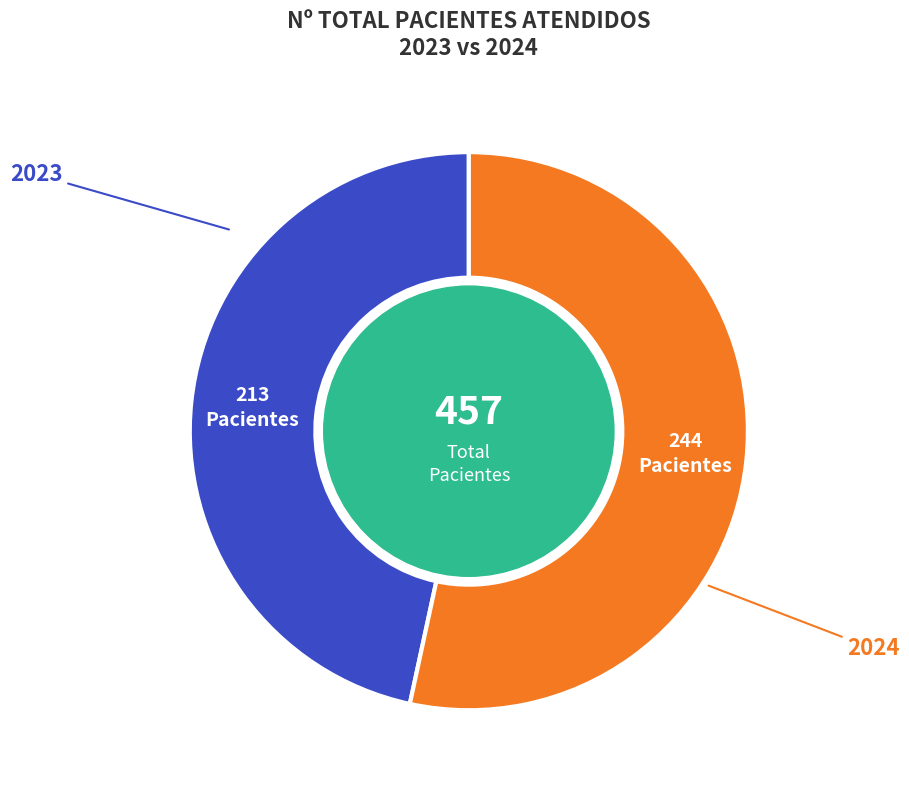

Does any single category account for the majority?

Yes